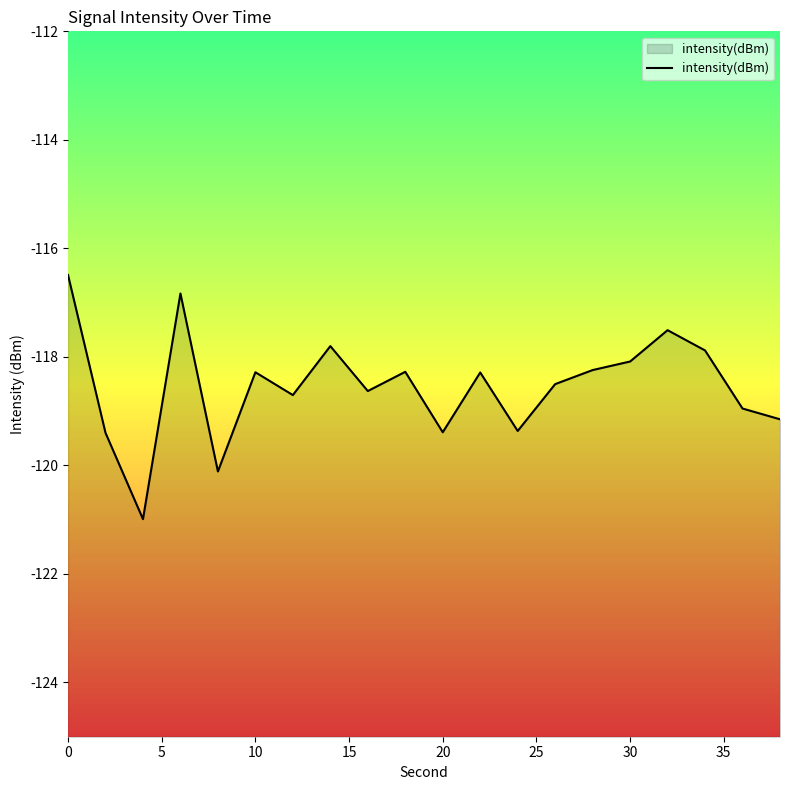

The chart shows a value of -116.5 at 0. True or false?

True